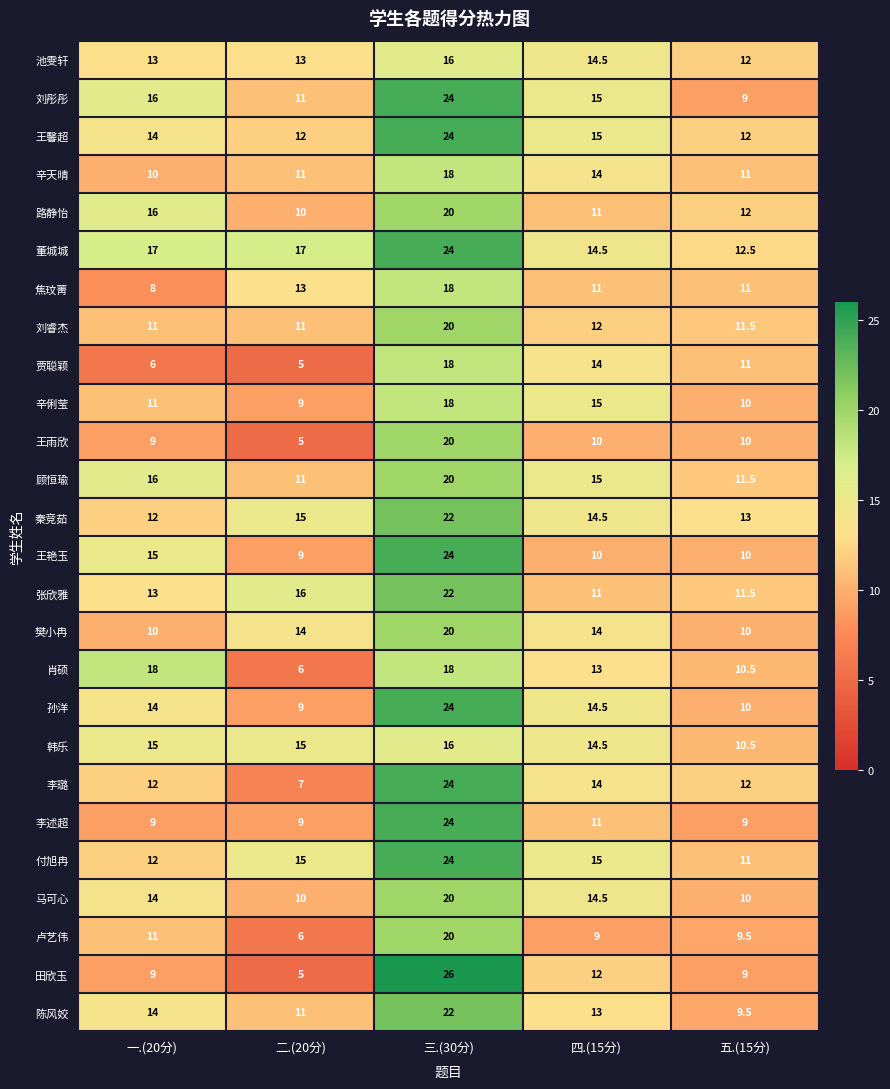

Which series has the largest range (max minus min)?

田欣玉